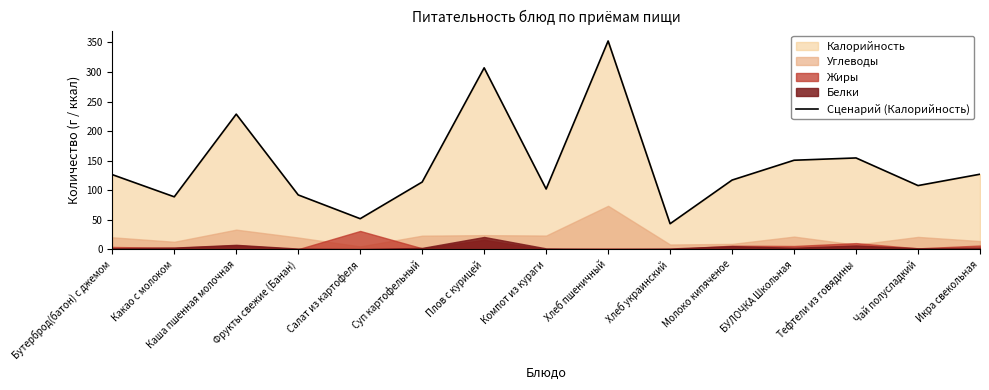

True or false: there are more than 2 points higher than both neighbors.

True